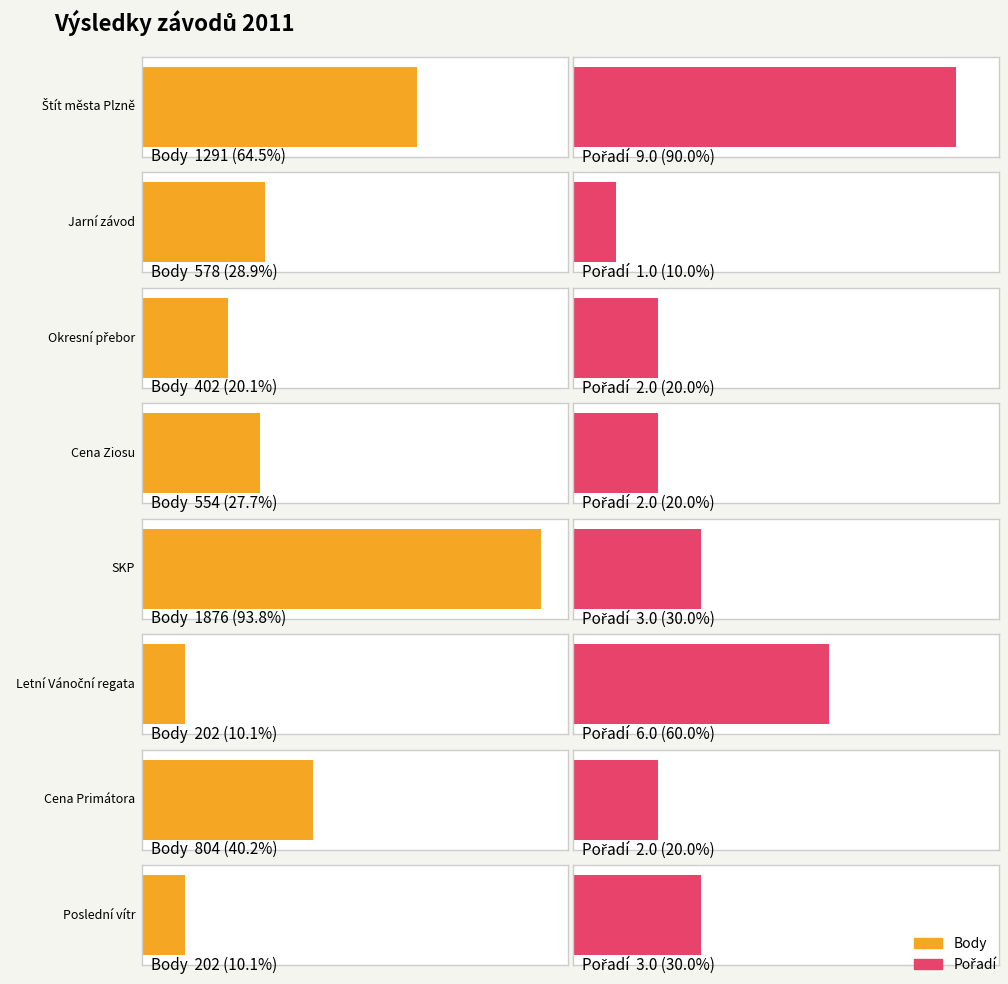

Reading right to left, list all the values displayed in this chart.

Body: Poslední vítr=202	Cena Primátora=804	Letní Vánoční regata=202	SKP=1876	Cena Ziosu=554	Okresní přebor=402	Jarní závod=578	Štít města Plzně=1291
Pořadí: Poslední vítr=3	Cena Primátora=2	Letní Vánoční regata=6	SKP=3	Cena Ziosu=2	Okresní přebor=2	Jarní závod=1	Štít města Plzně=9